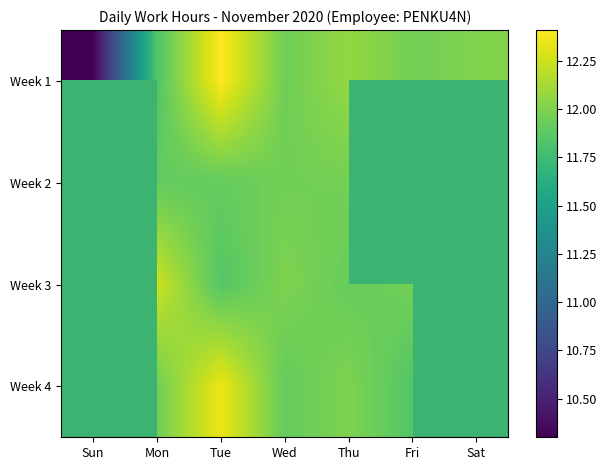

Between Mon and Tue, which is larger?

Tue